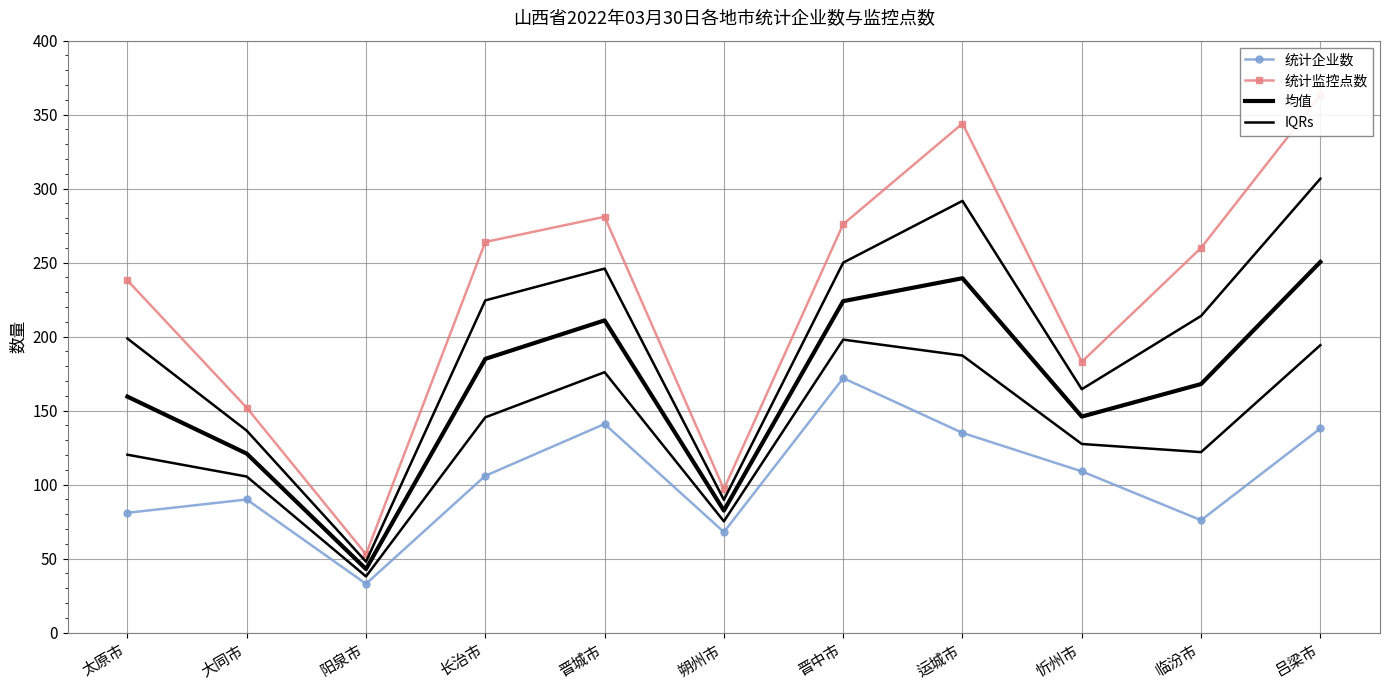

What is the approximate value of 统计企业数 at 晋中市?

172.0